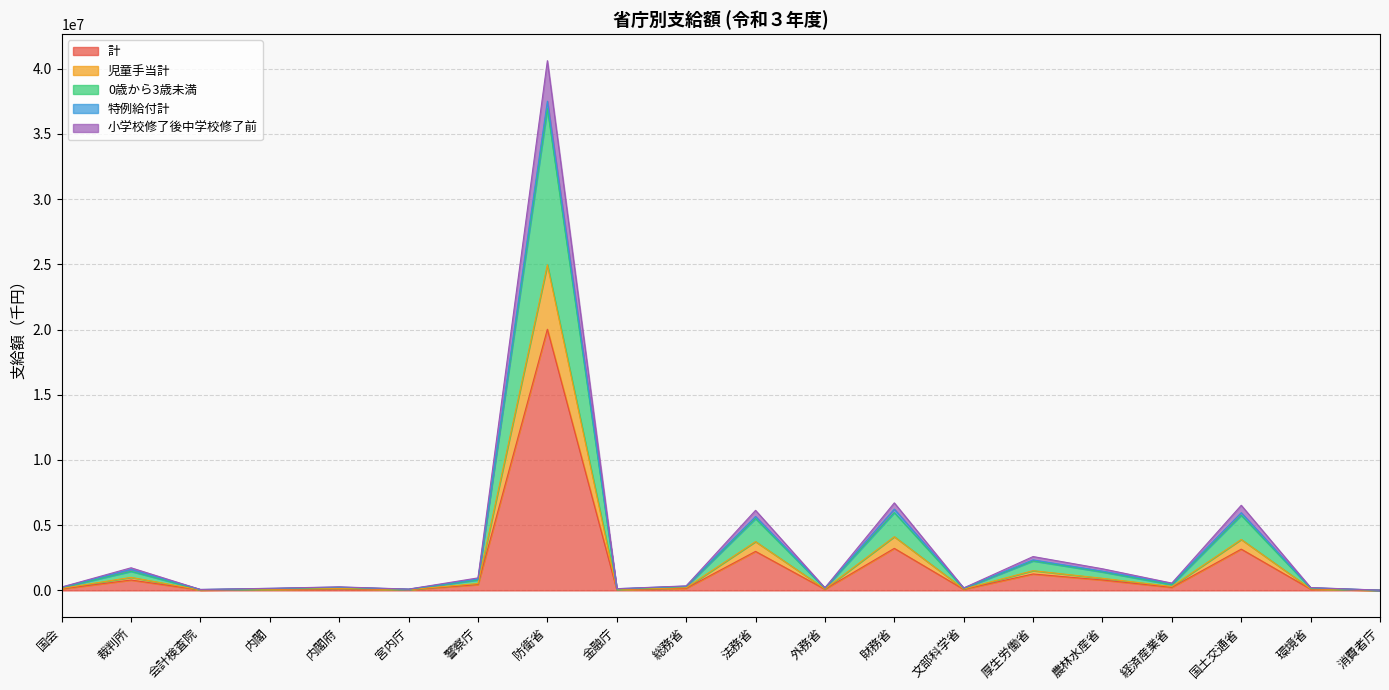

At which category is the sum across all series the highest?

防衛省